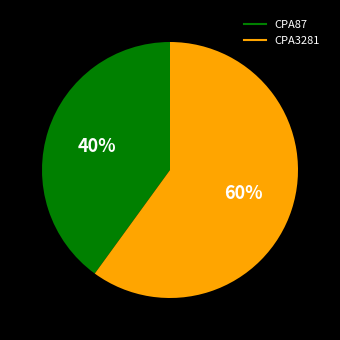

To the nearest percent, what percentage of the pie is CPA3281?

60%